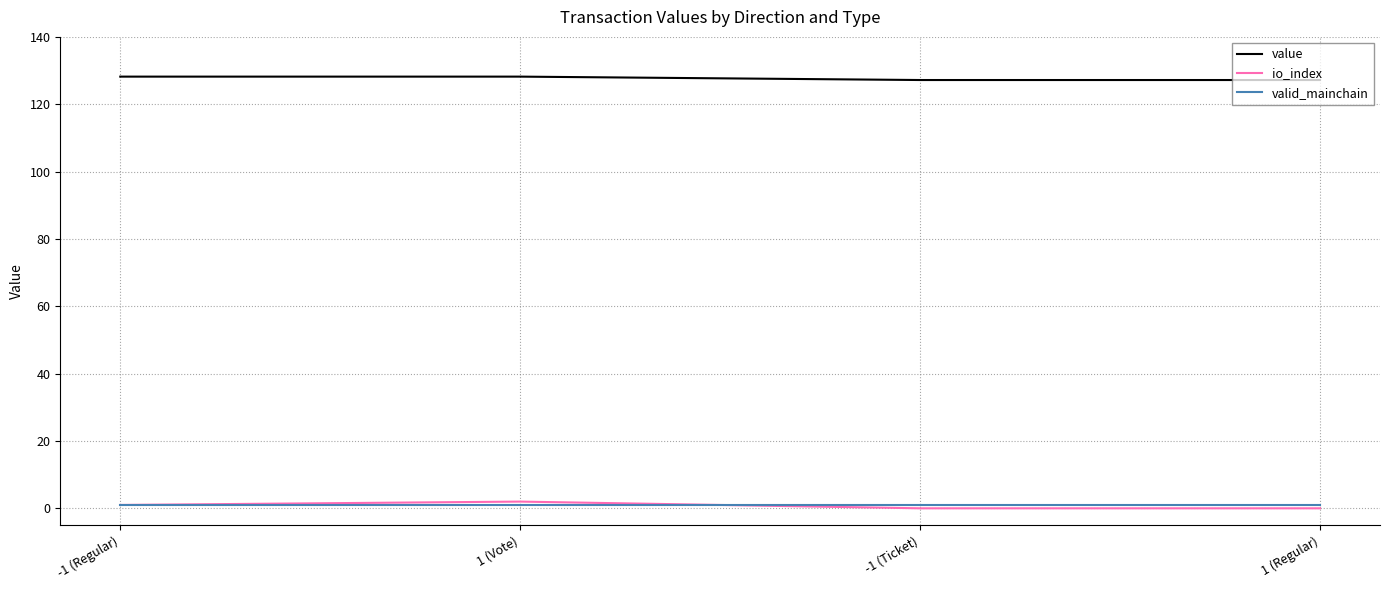

Reading right to left, transcribe all the data shown in this chart.

value: 1 (Regular)=127.2	-1 (Ticket)=127.2	1 (Vote)=128.2	-1 (Regular)=128.2
io_index: 1 (Regular)=0.0	-1 (Ticket)=0.0	1 (Vote)=2.0	-1 (Regular)=1.0
valid_mainchain: 1 (Regular)=1.0	-1 (Ticket)=1.0	1 (Vote)=1.0	-1 (Regular)=1.0